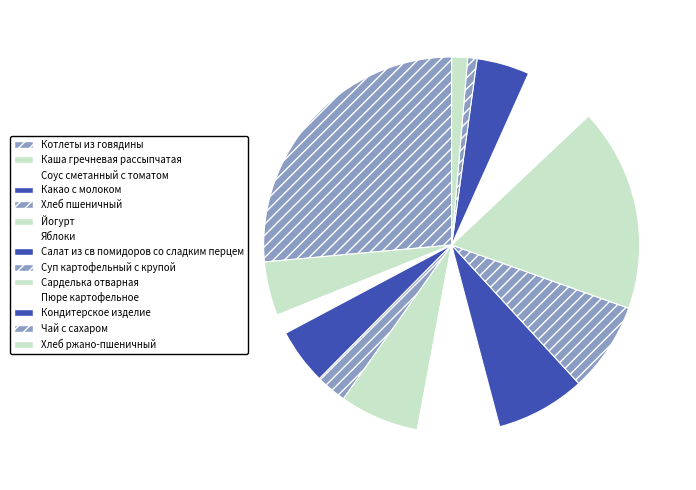

Does Яблоки account for over 50% of the chart?

No